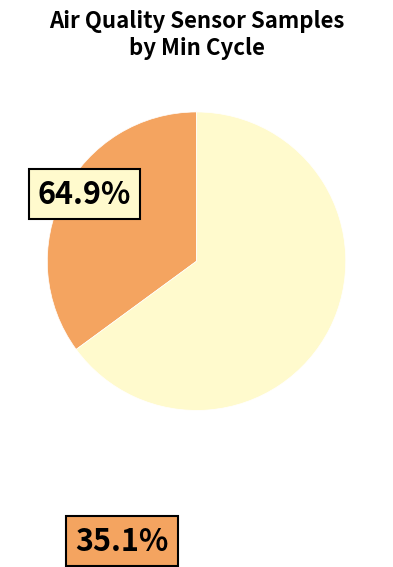

Does any single category account for the majority?

Yes